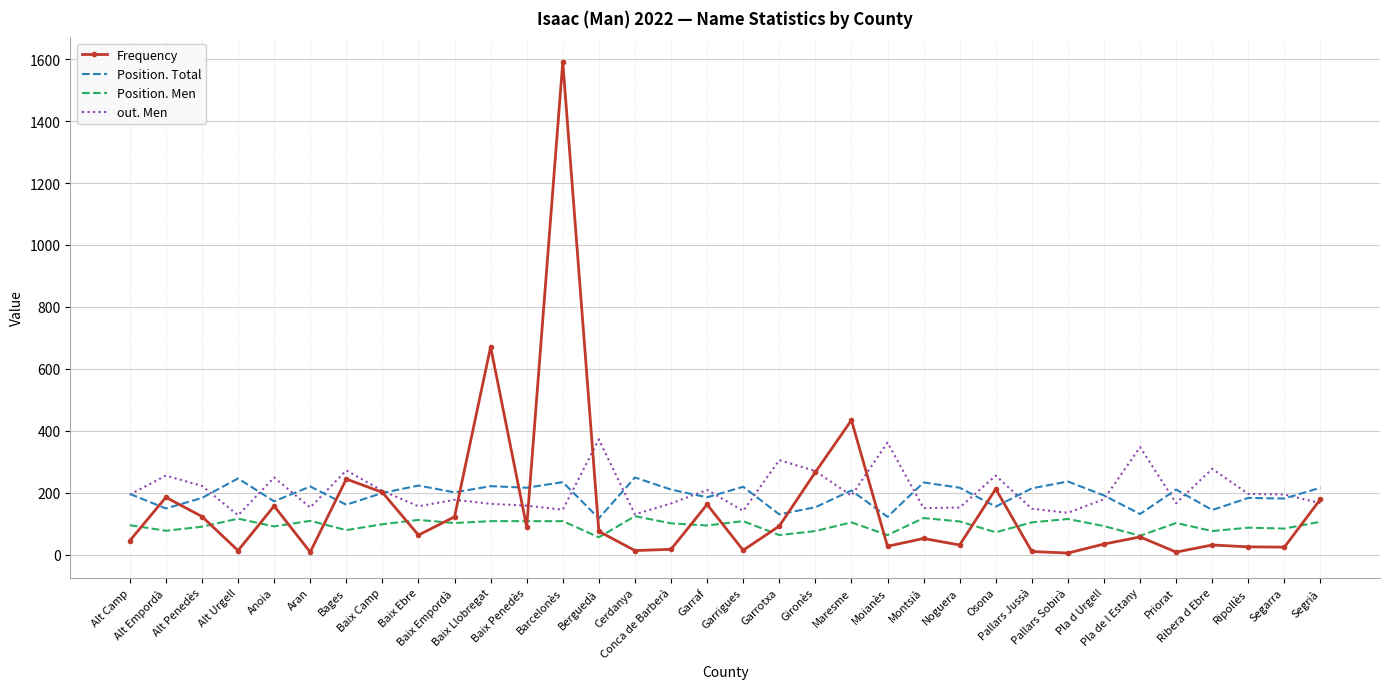

What is the maximum value for out. Men?

372